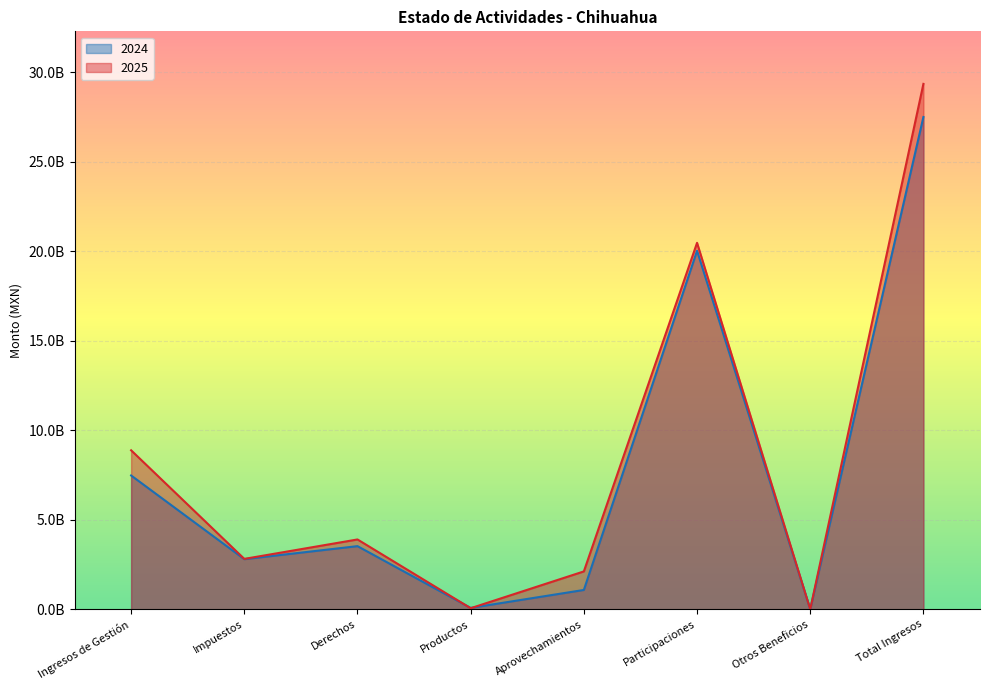

What is the greatest value displayed?

29349128475